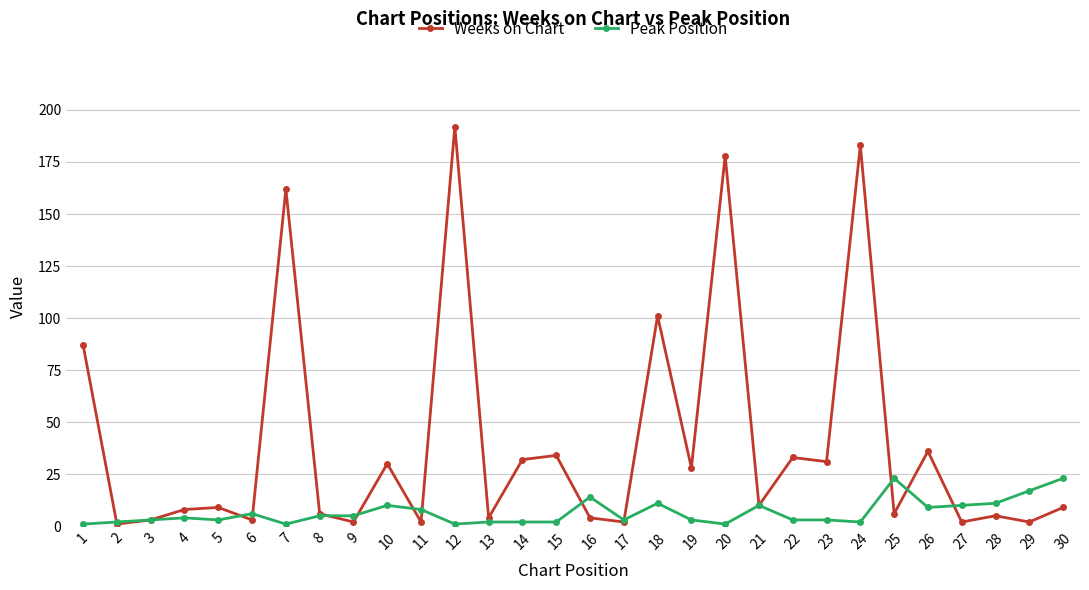

List the series in order of their overall mean, highest first.

Weeks on Chart, Peak Position